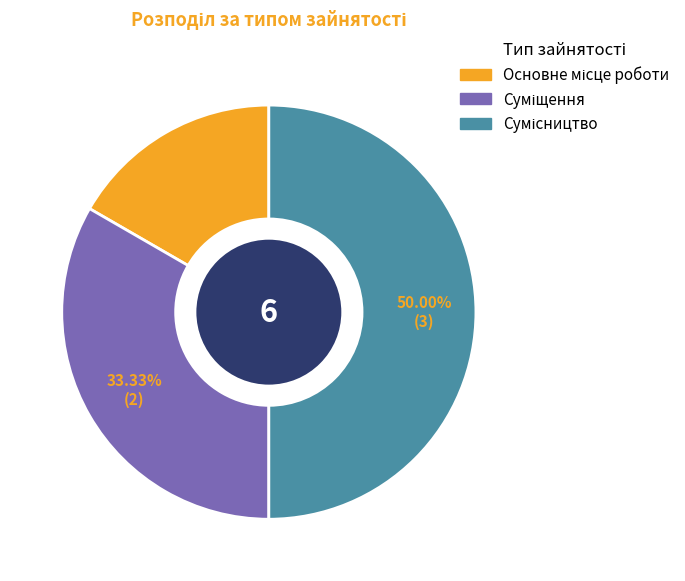

To the nearest percent, what is the combined percentage of Суміщення and Основне місце роботи?

50%